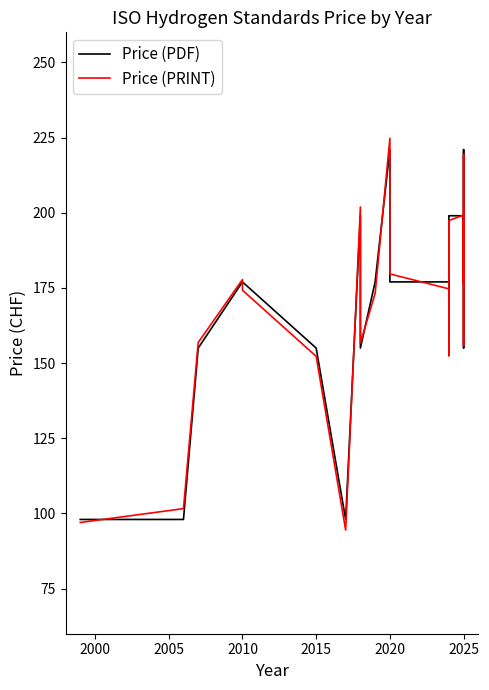

Is it true that Price (PDF) equals 282.4 at 2030?

False